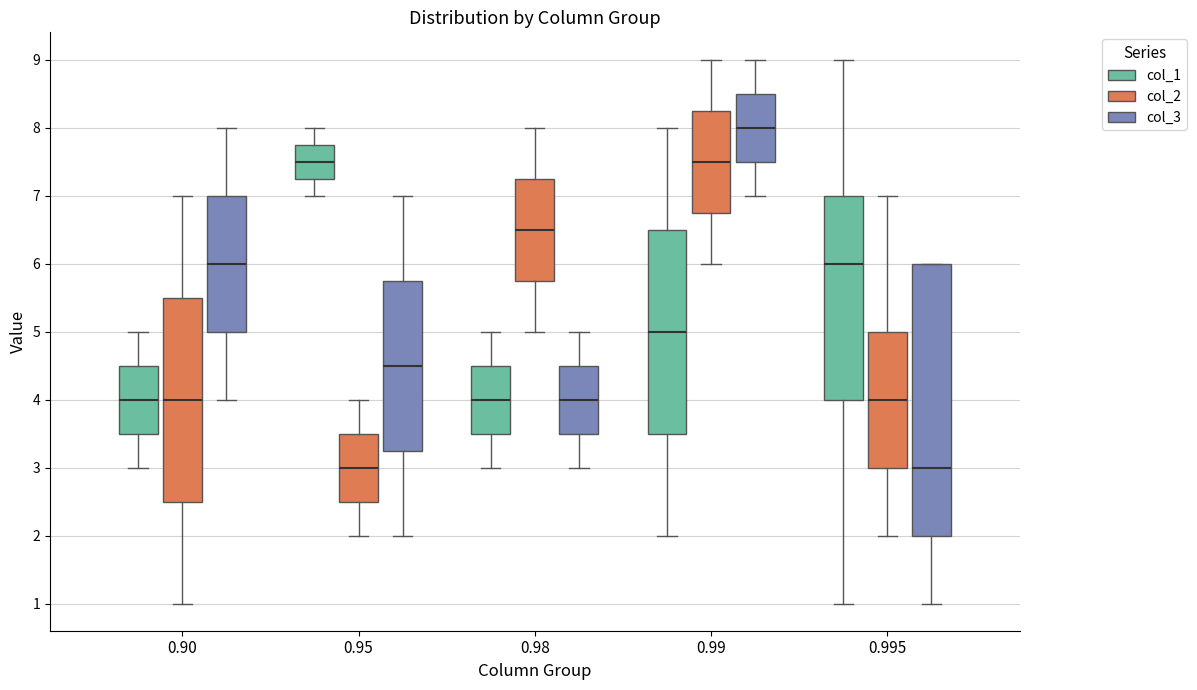

Where is the lower edge of the box for 0.99 (col_3) on the y-axis? The values are not printed on the chart, so give them approximately, as read against the axis.

7.5